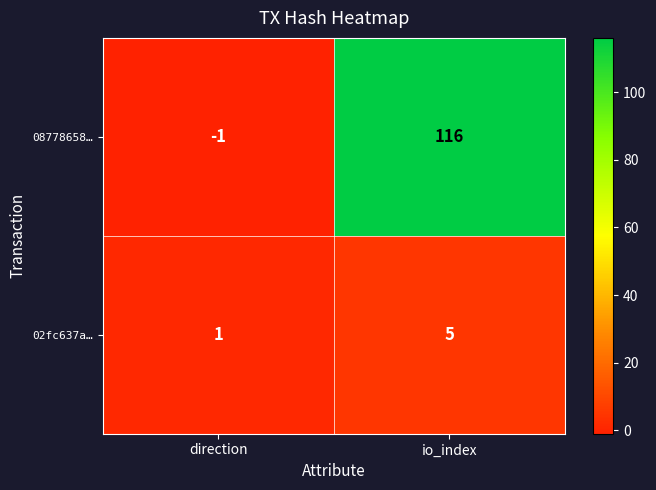

List the series in order of their peak value, lowest first.

02fc637a…, 08778658…